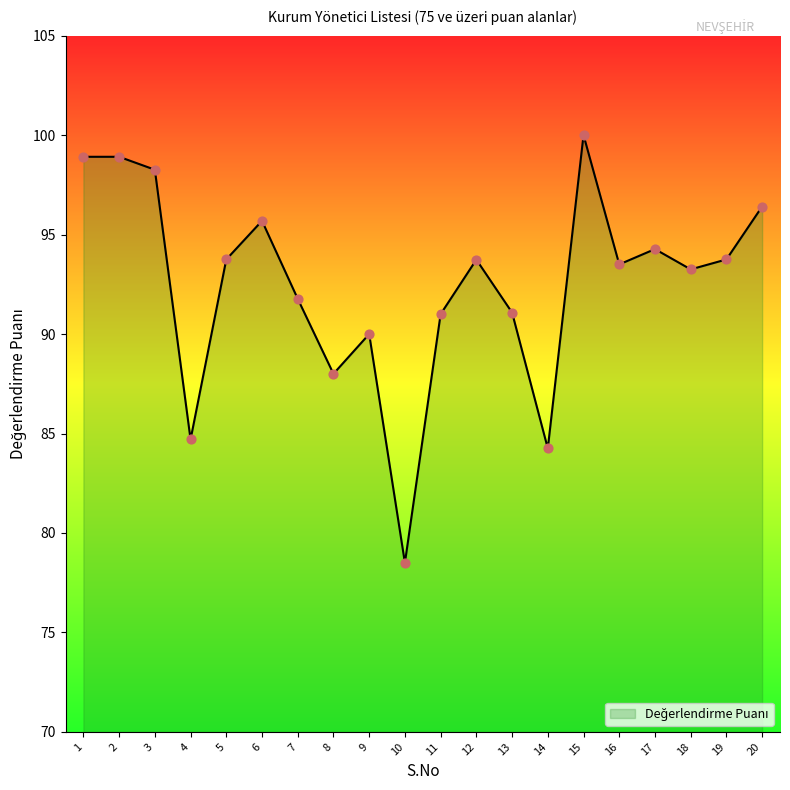

What is the ratio of the value at 7 to the value at 2?

0.9